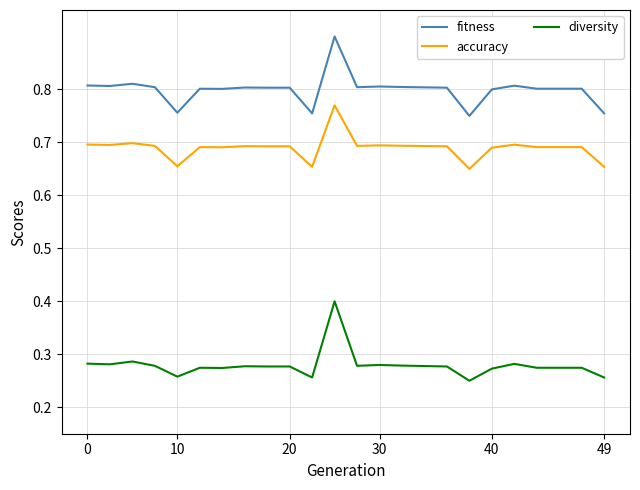

Rank the series by their maximum value, from lowest to highest.

diversity, accuracy, fitness